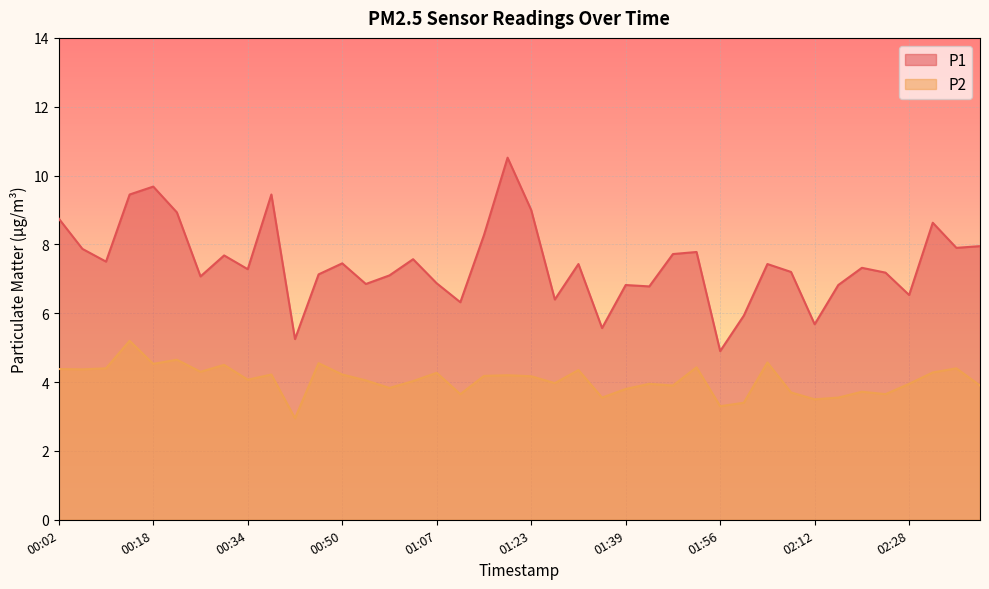

What position from the left is 01:03?

16